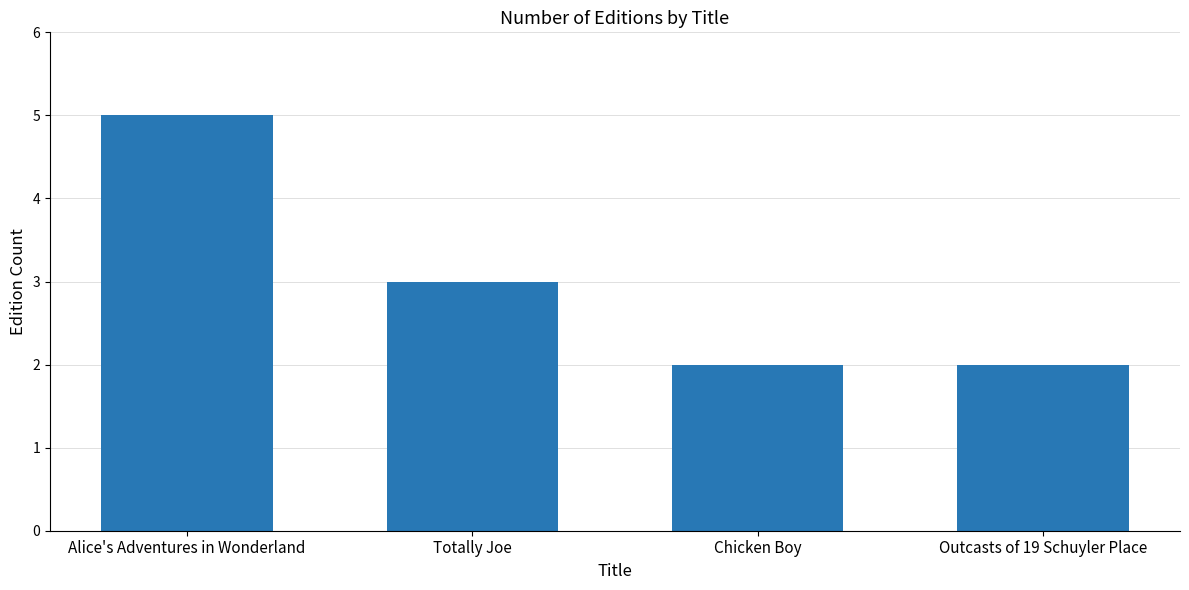

What position from the right is Totally Joe?

3